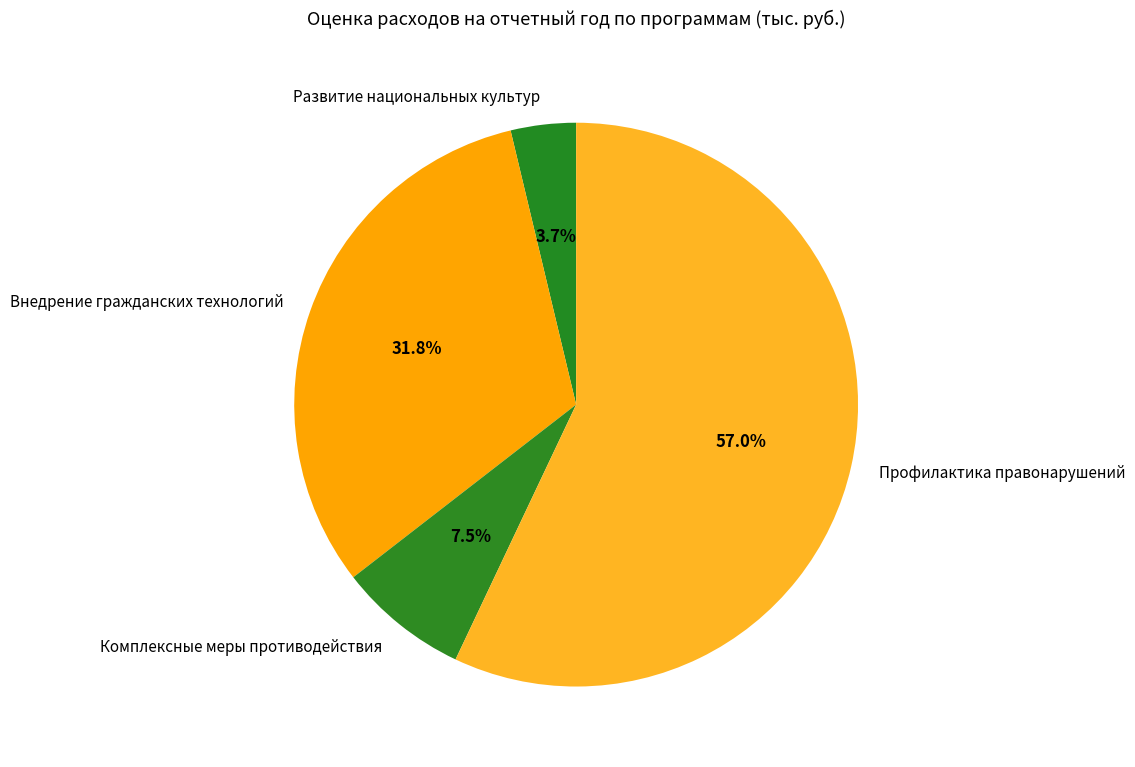

True or false: Развитие национальных культур accounts for 18% of the total.

False